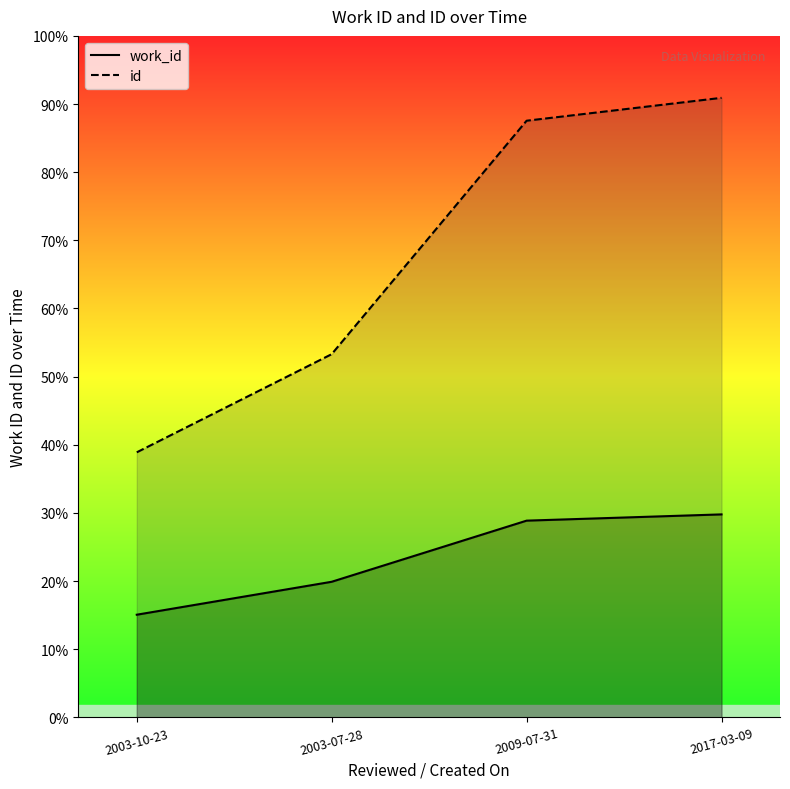

The value of id at 2017-03-09 is 25055. True or false?

True